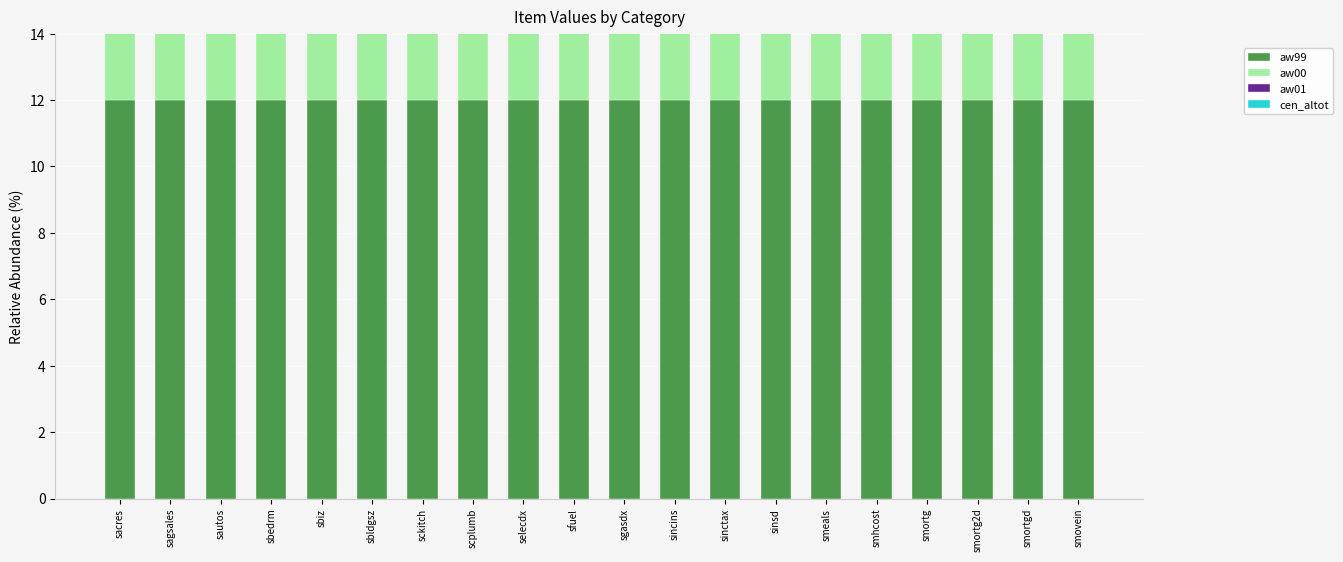

At which label is aw00 closest to 12?

sacres